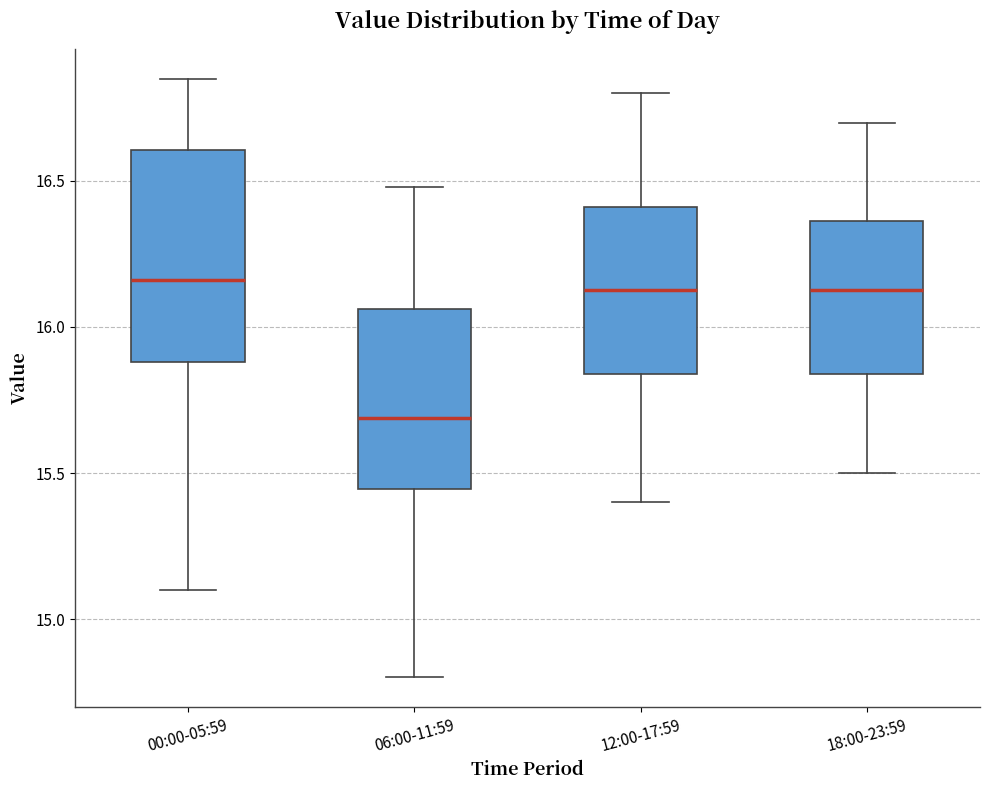

Reading left to right, transcribe this box plot: for each box, give where its median line is, the range the box spans, and where its two whiskers end, as read against the y-axis. The values are not printed on the chart, so give them approximately, as read against the axis.

00:00-05:59: median 16.15, box 15.90 to 16.60, whiskers 15.10 to 16.85
06:00-11:59: median 15.70, box 15.45 to 16.05, whiskers 14.80 to 16.50
12:00-17:59: median 16.15, box 15.85 to 16.40, whiskers 15.40 to 16.80
18:00-23:59: median 16.15, box 15.85 to 16.35, whiskers 15.50 to 16.70